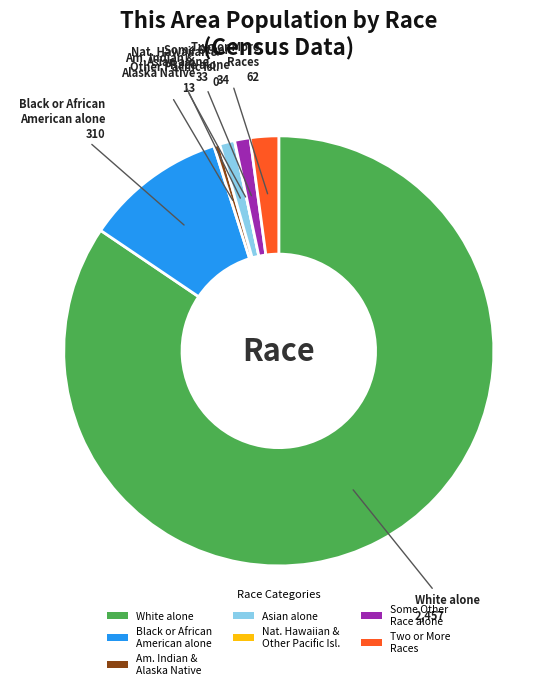

Is Asian alone the majority of the pie?

No